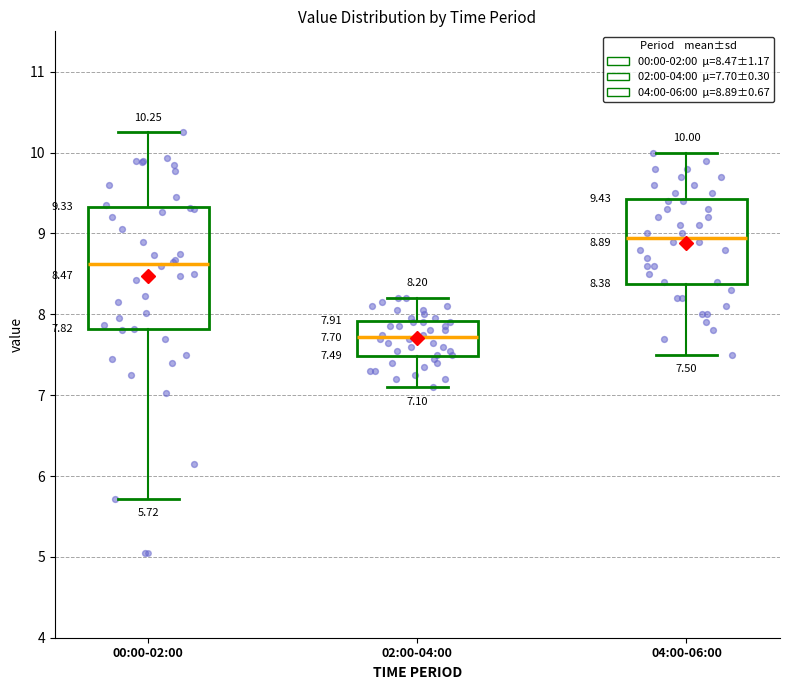

Which box has the highest median line?

04:00-06:00